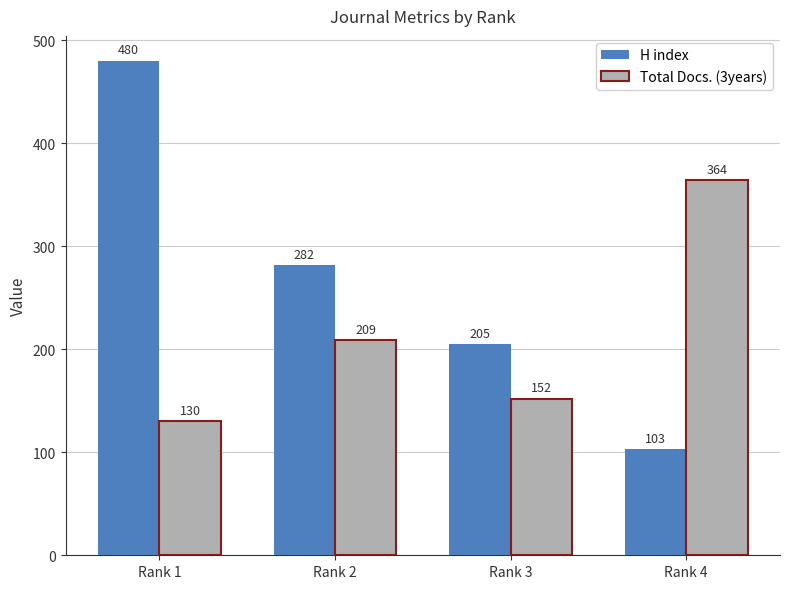

Reading right to left, what are all the values shown in this chart?

H index: 103	205	282	480
Total Docs. (3years): 364	152	209	130